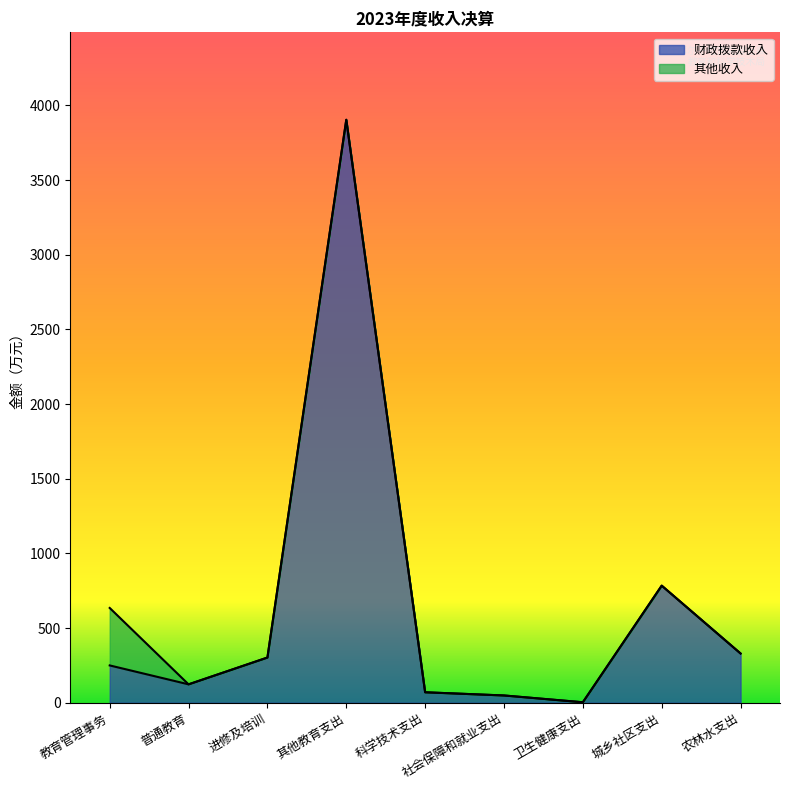

What is the greatest value displayed?

3903.8